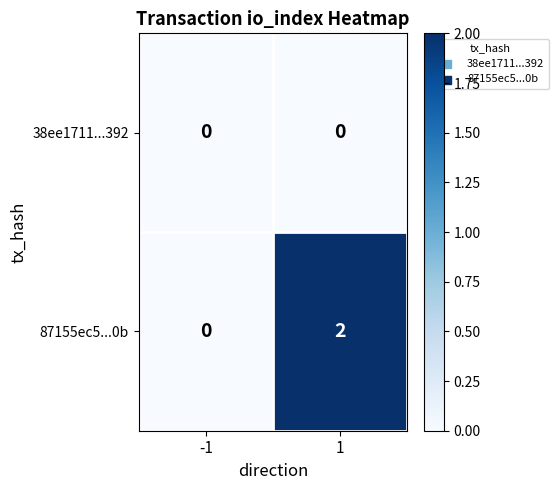

What is the difference between the highest and lowest values at 1?

2